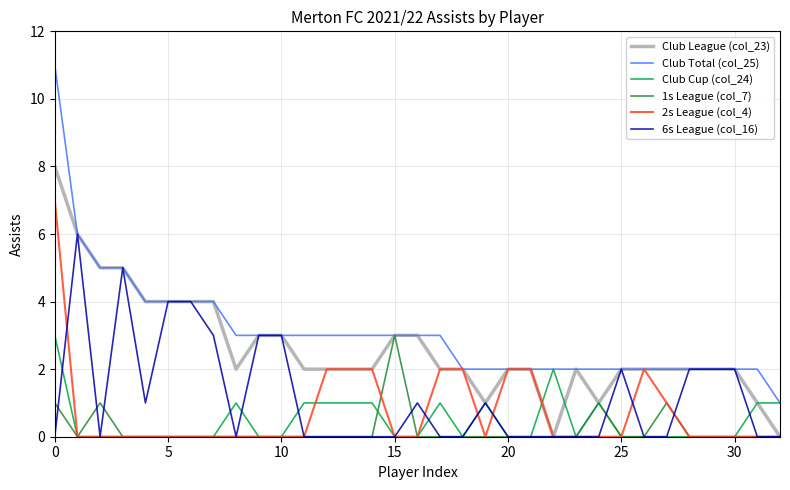

Count the number of data series in this chart.

6